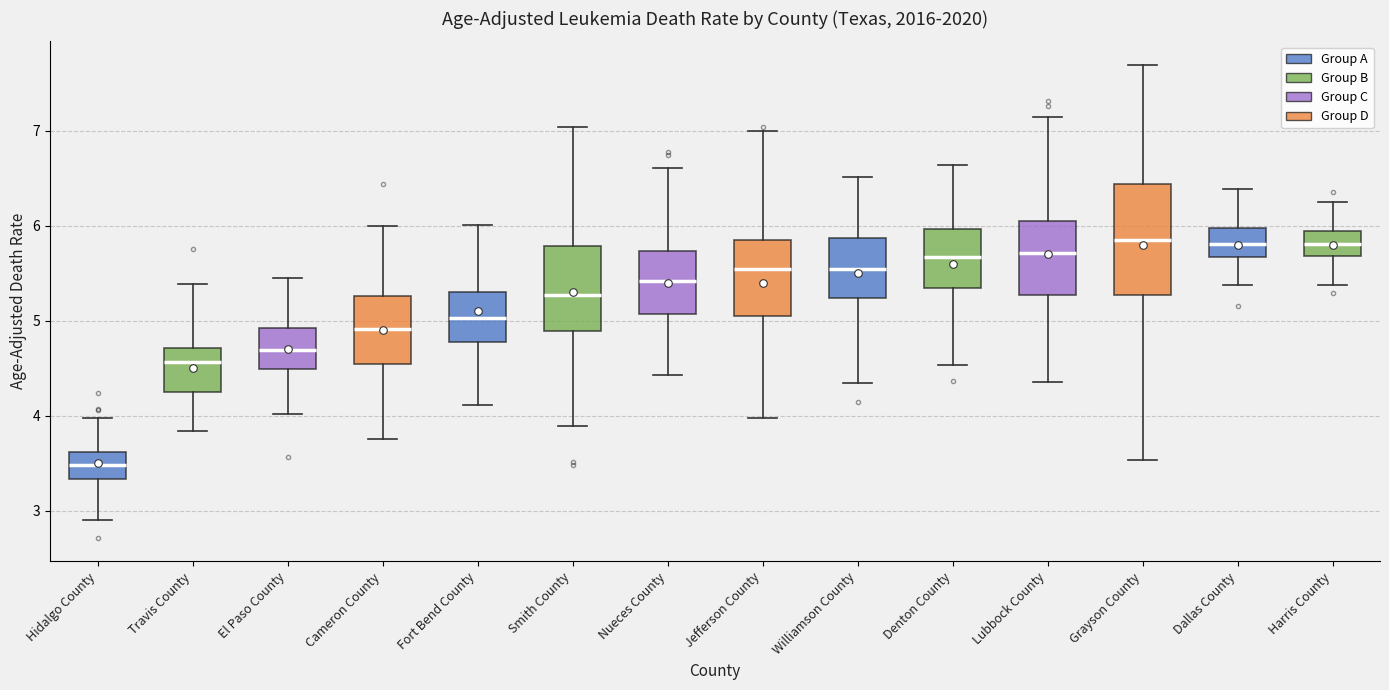

Which box is the tallest, from its lower edge to its upper edge?

Grayson County